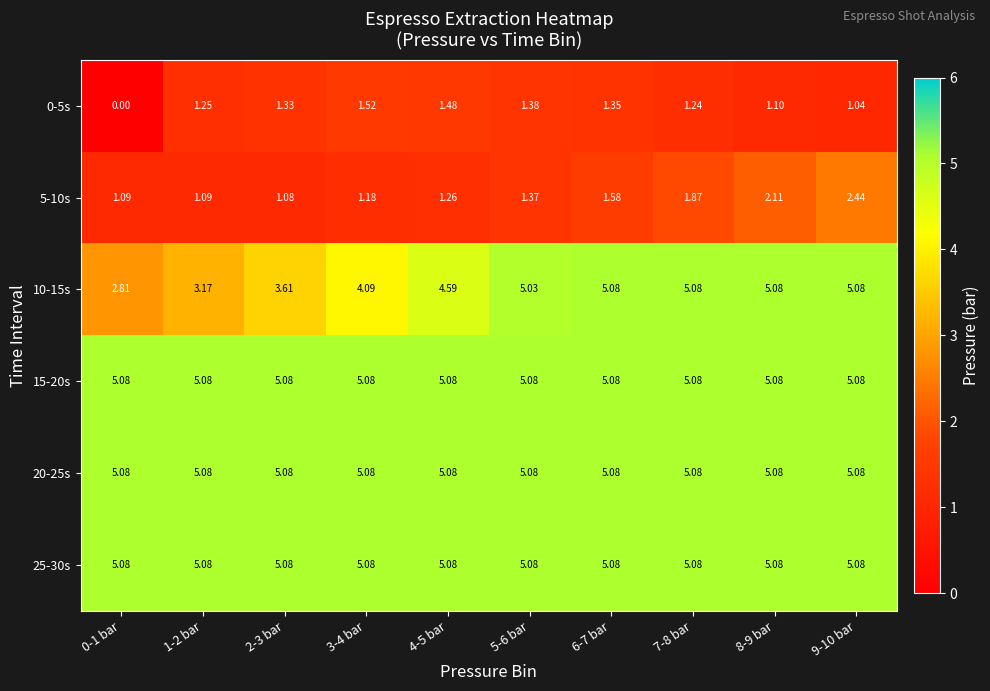

Is the value of 5-10s at 6-7 bar greater than the value of 15-20s at 4-5 bar?

No